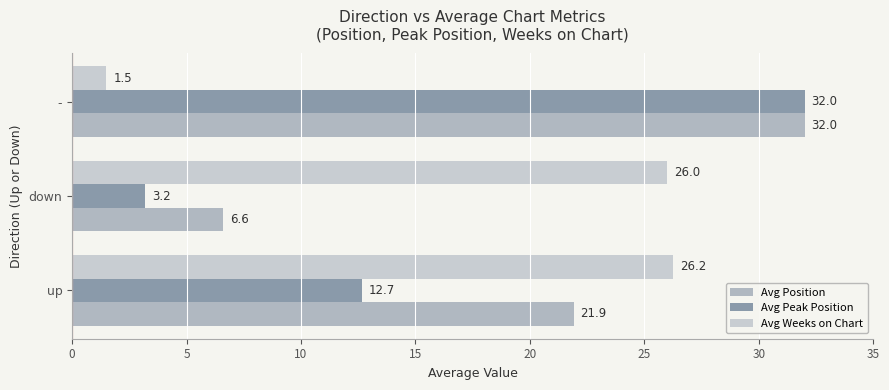

How many values in the Avg Position series exceed 21?

2